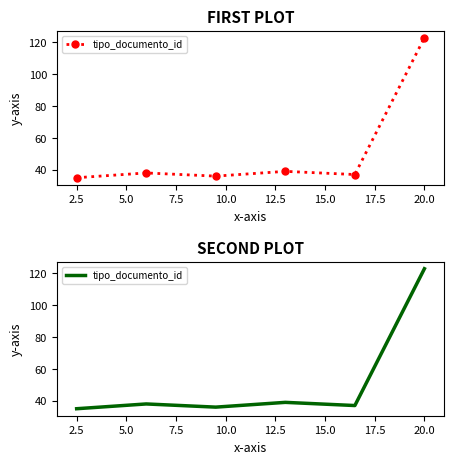

How many lines are shown in the chart?

1